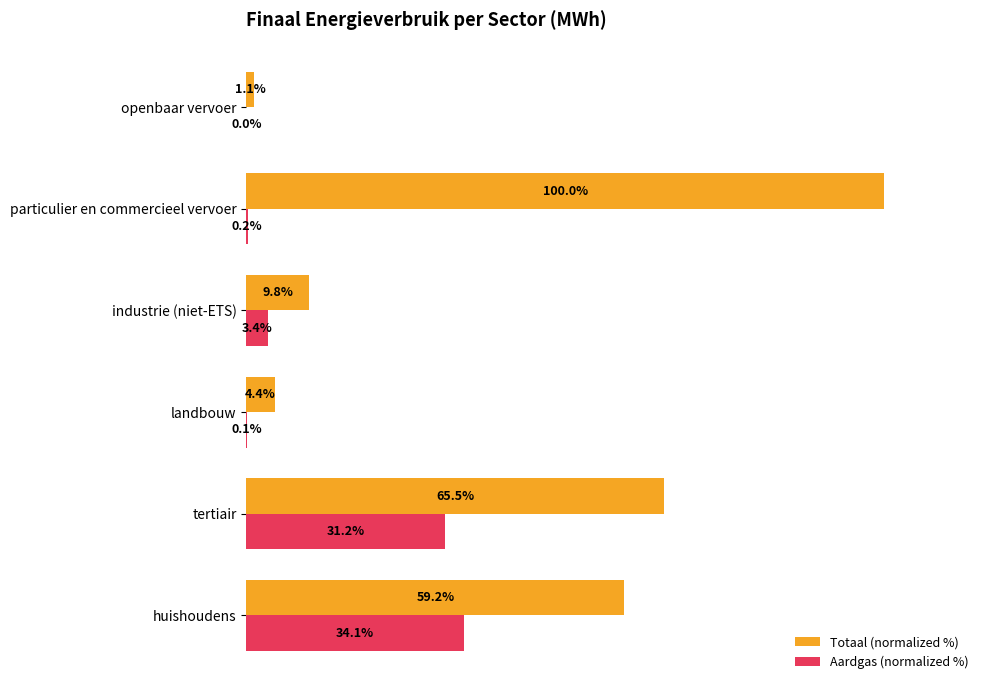

Between huishoudens and particulier en commercieel vervoer, which series saw the biggest shift?

Totaal (normalized %)